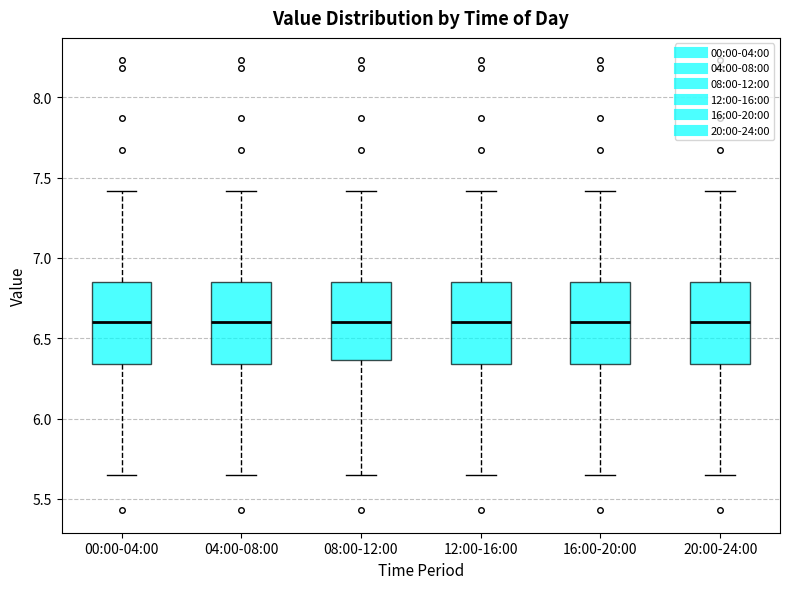

Where is the lower edge of the box for 12:00-16:00 on the y-axis? The values are not printed on the chart, so give them approximately, as read against the axis.

6.35